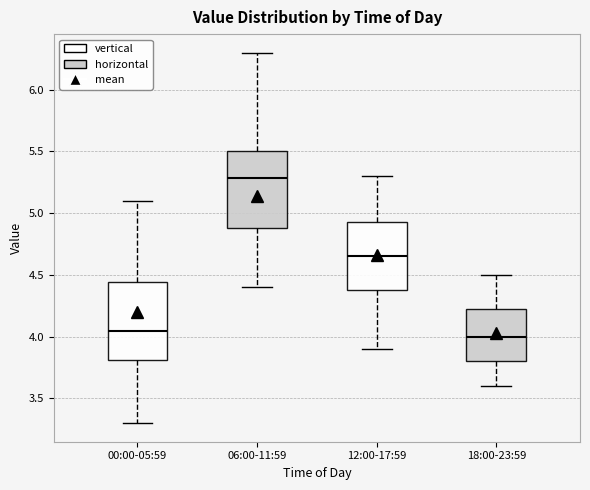

Reading left to right, read every box against the y-axis: the position of its median line, the range the box covers, and the ends of its whiskers. The values are not printed on the chart, so give them approximately, as read against the axis.

00:00-05:59: median 4.05, box 3.80 to 4.45, whiskers 3.30 to 5.10
06:00-11:59: median 5.30, box 4.90 to 5.50, whiskers 4.40 to 6.30
12:00-17:59: median 4.65, box 4.40 to 4.95, whiskers 3.90 to 5.30
18:00-23:59: median 4.00, box 3.80 to 4.25, whiskers 3.60 to 4.50